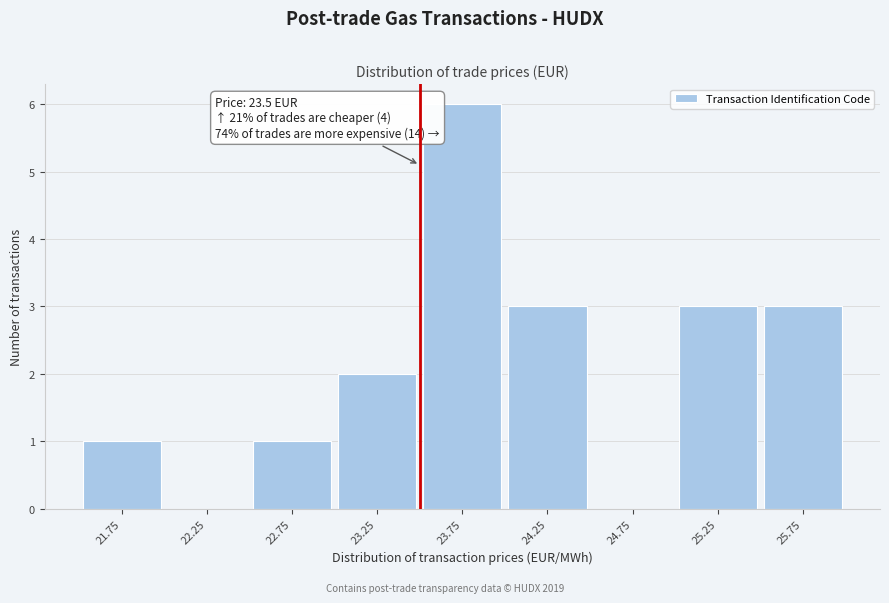

Over which range of the x-axis is the bar tallest?

23.5 to 24.0